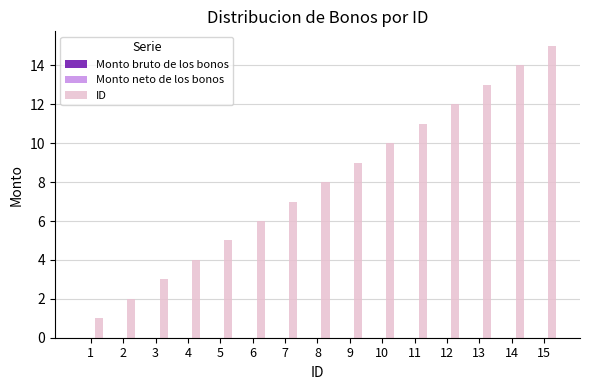

Rank the categories by value from highest to lowest.

15, 14, 13, 12, 11, 10, 9, 8, 7, 6, 5, 4, 3, 2, 1